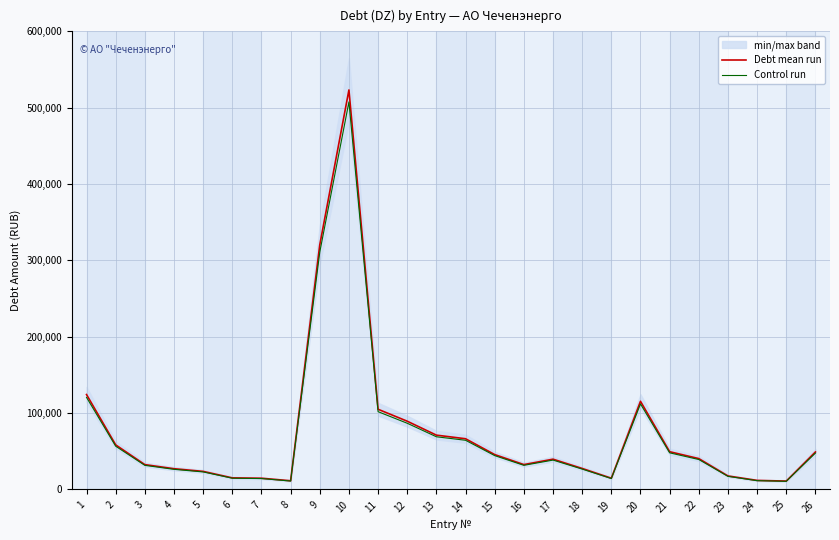

The Debt mean run series shows 15502.6 at 25. True or false?

False